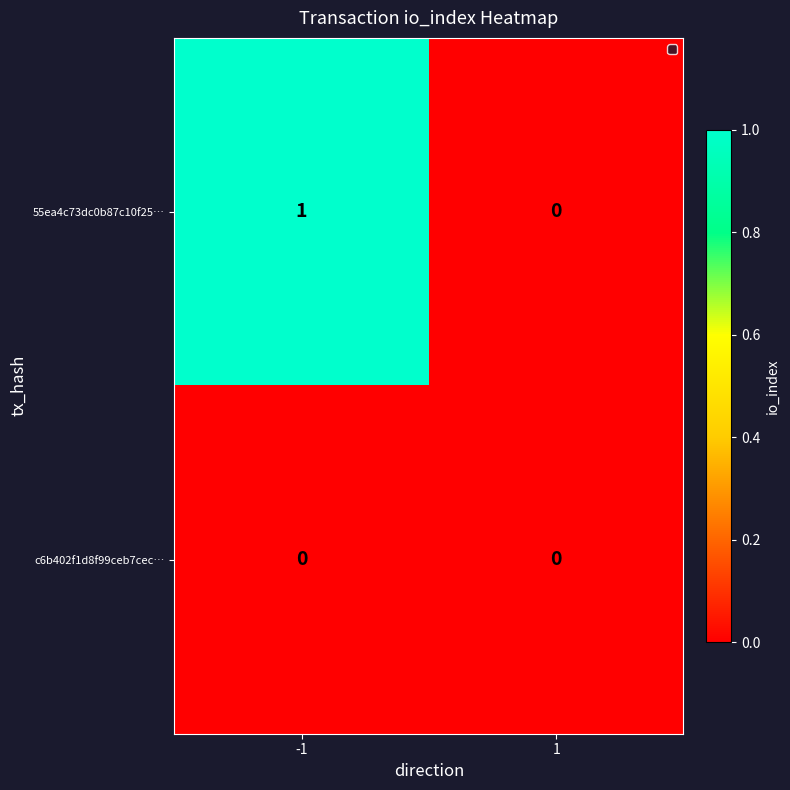

Which series changed the most between -1 and 1?

55ea4c73dc0b87c10f25…